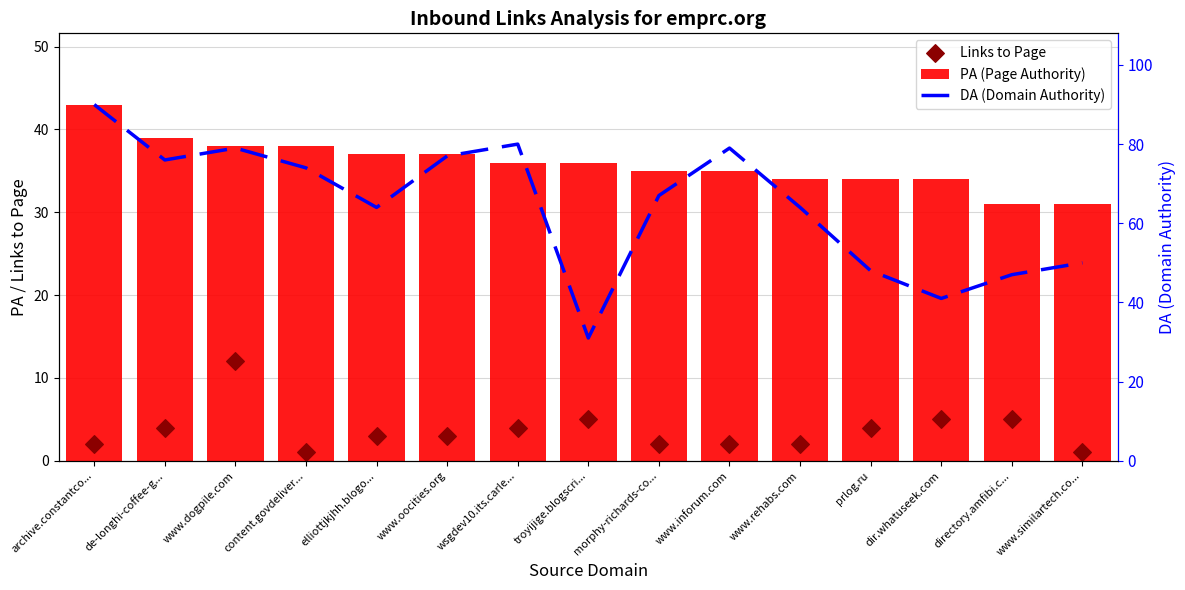

At which category is the sum across all series the highest?

archive.constantco...